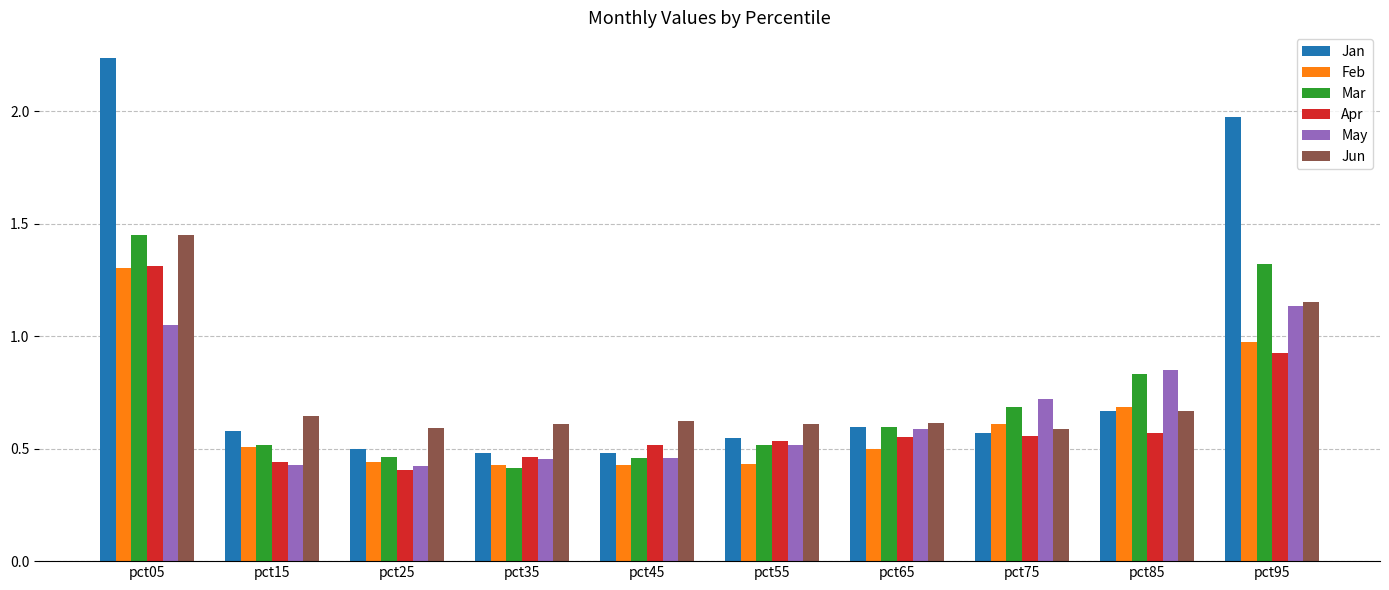

At which label does Mar reach its peak?

pct05